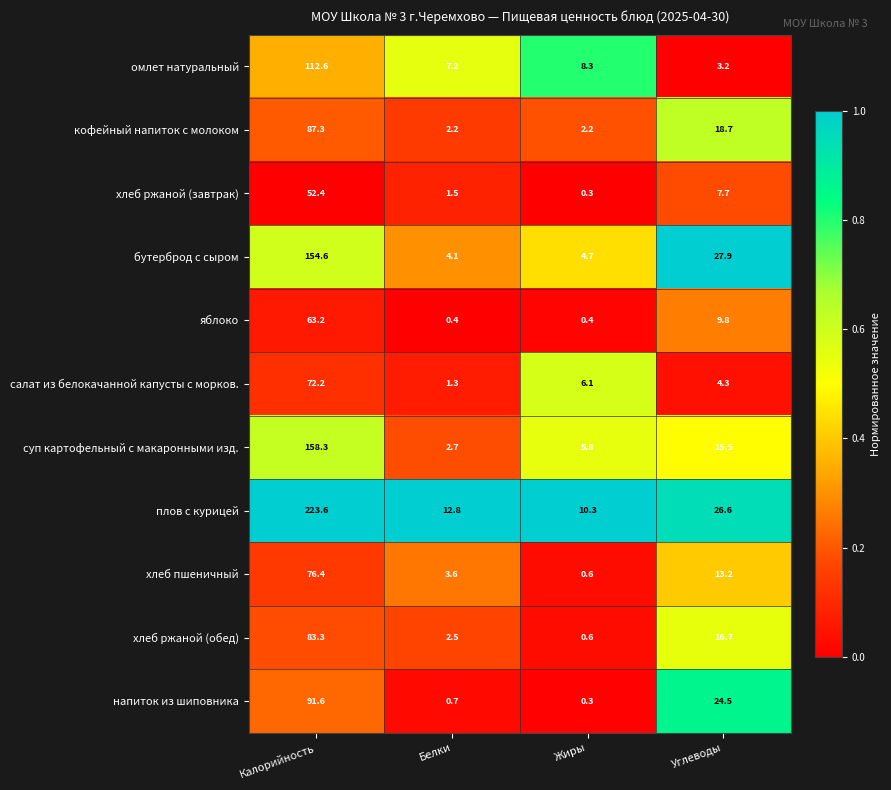

What is the greatest value displayed?

223.6